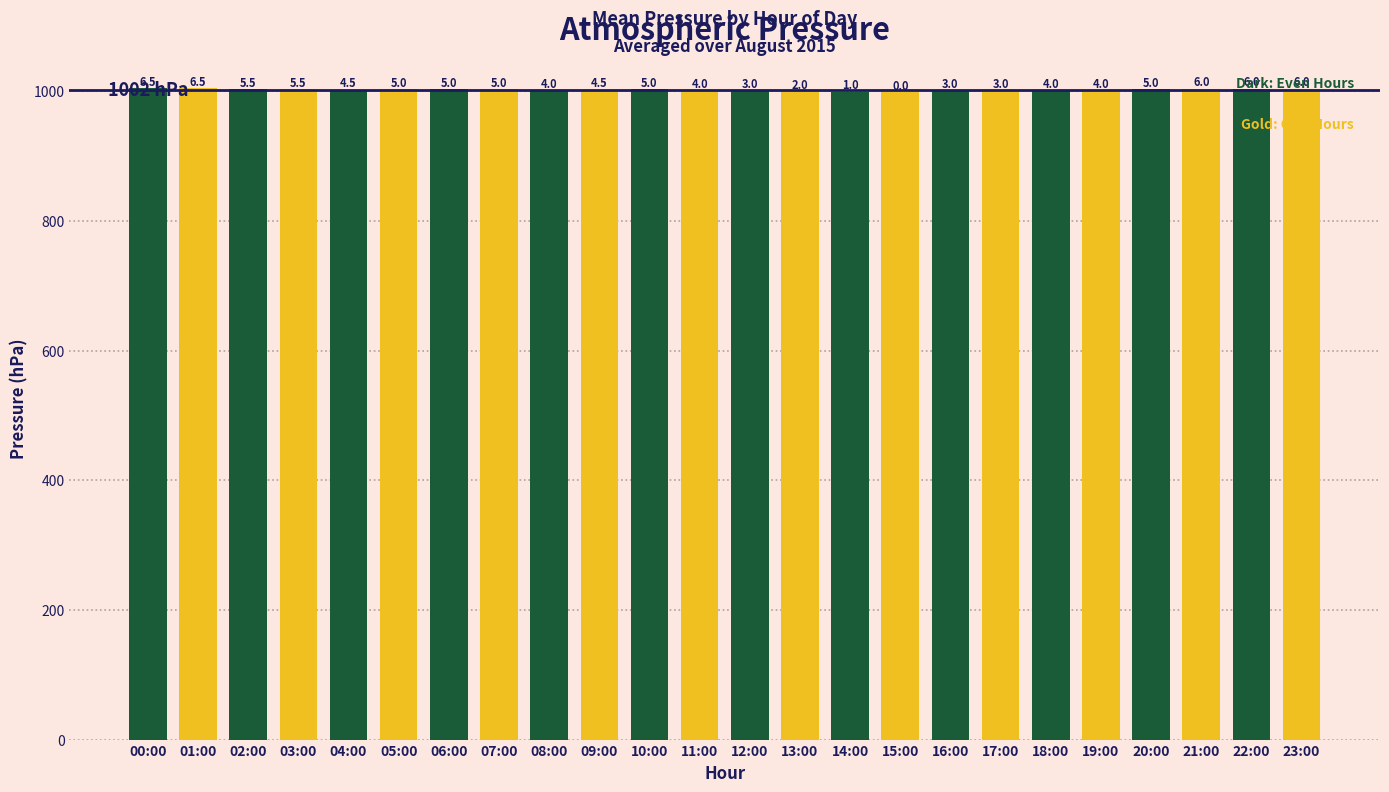

Which has a higher value, 03:00 or 09:00?

03:00